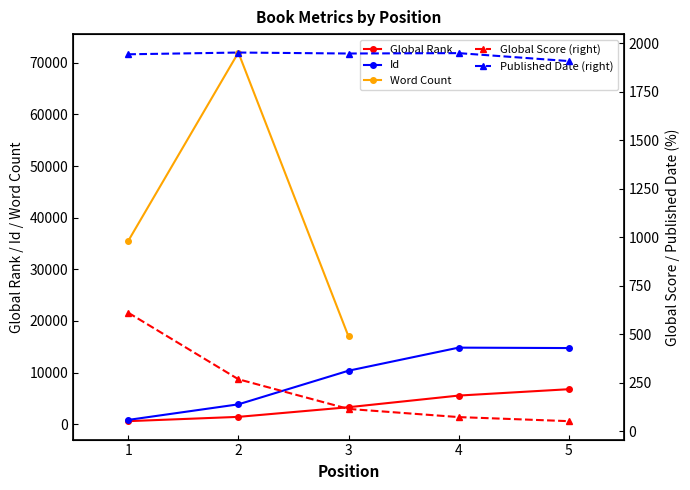

What is the smallest value displayed?

51.0